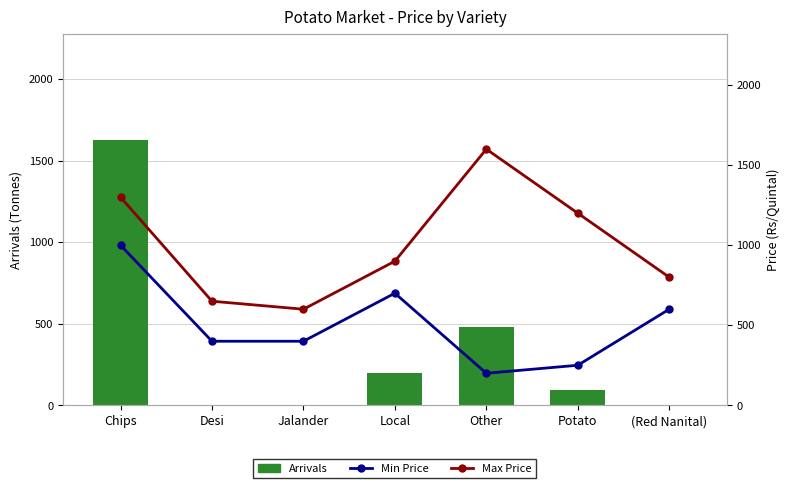

Reading right to left, transcribe all the data shown in this chart.

Arrivals: 4.0	95.9	482.6	200.0	0.0	0.0	1626.2
Min Price: 600.0	250.0	200.0	700.0	400.0	400.0	1000.0
Max Price: 800.0	1200.0	1600.0	900.0	600.0	650.0	1300.0